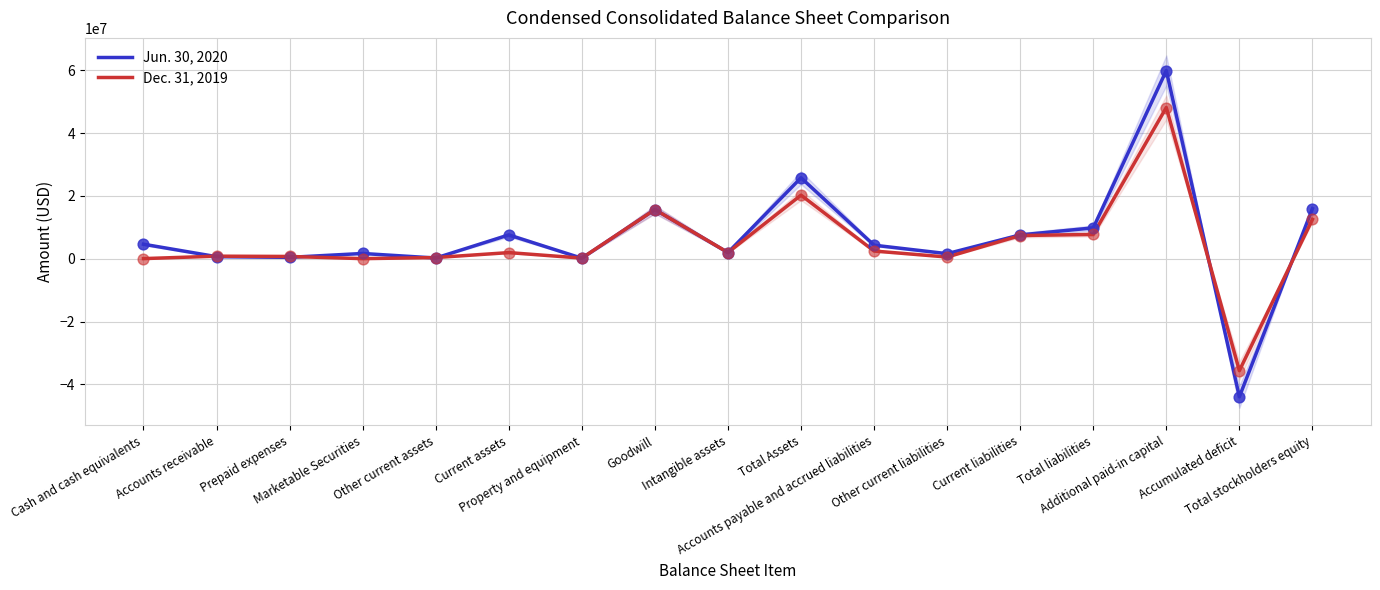

Which series has the largest total across all categories?

Jun. 30, 2020